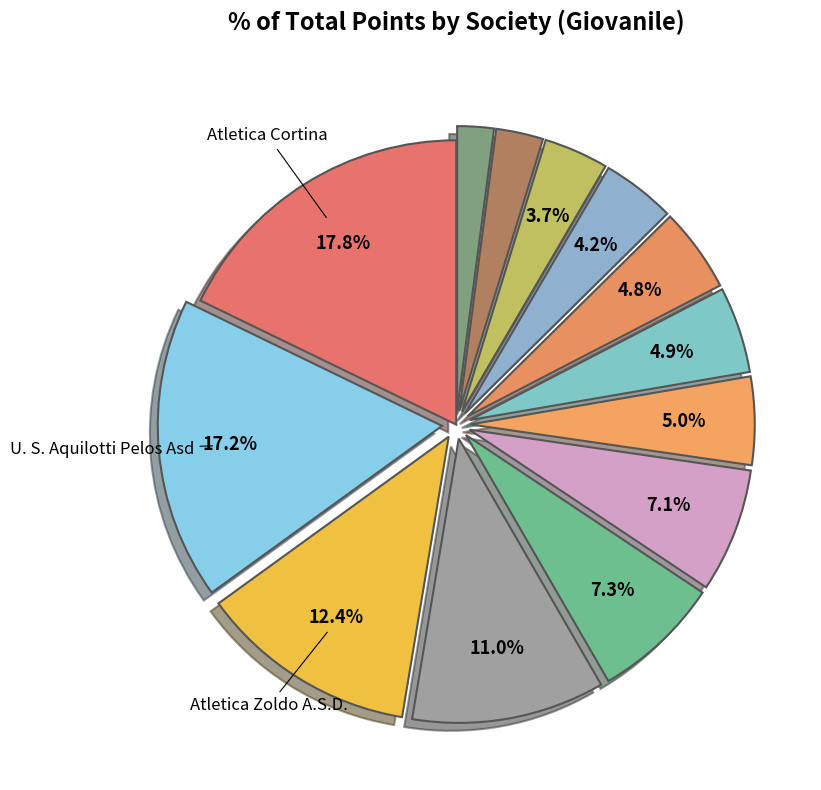

How many segments does this pie chart have?

13